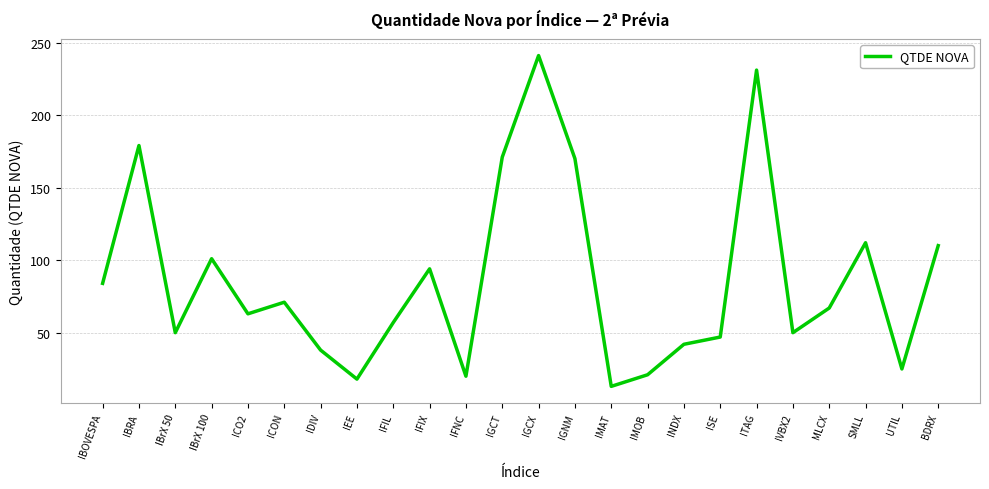

True or false: the data shows 47 at ISE.

True